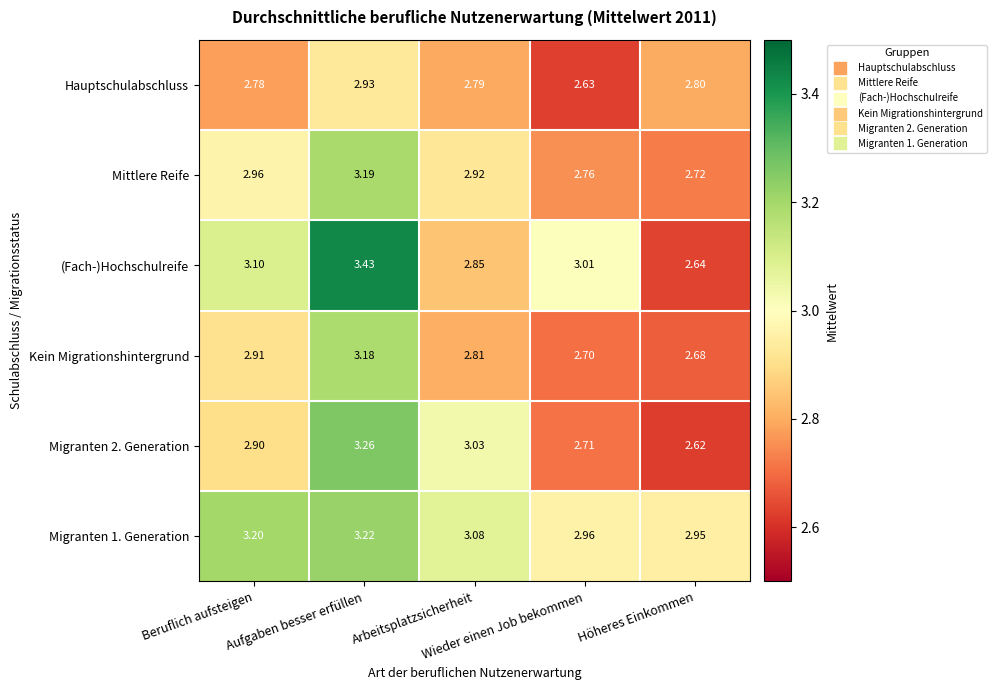

Which series has the widest spread of values?

(Fach-)Hochschulreife